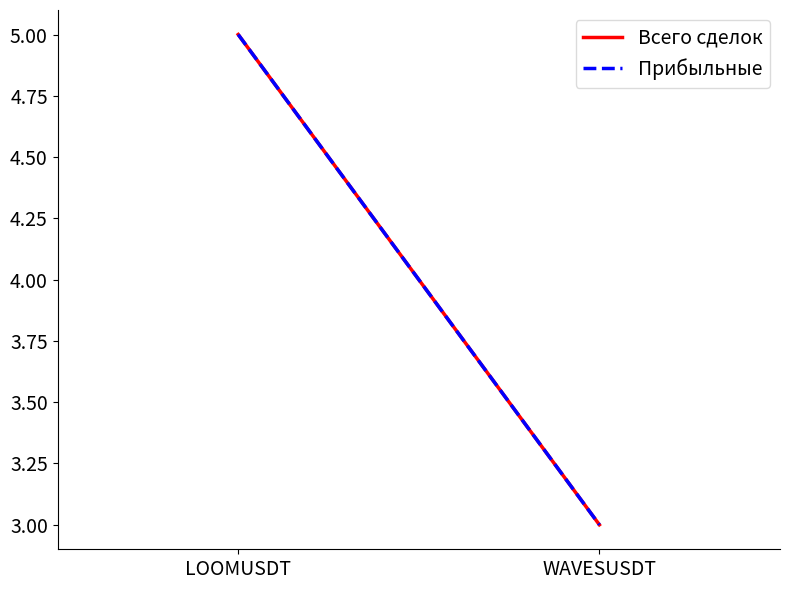

Which series has the largest total across all categories?

Всего сделок